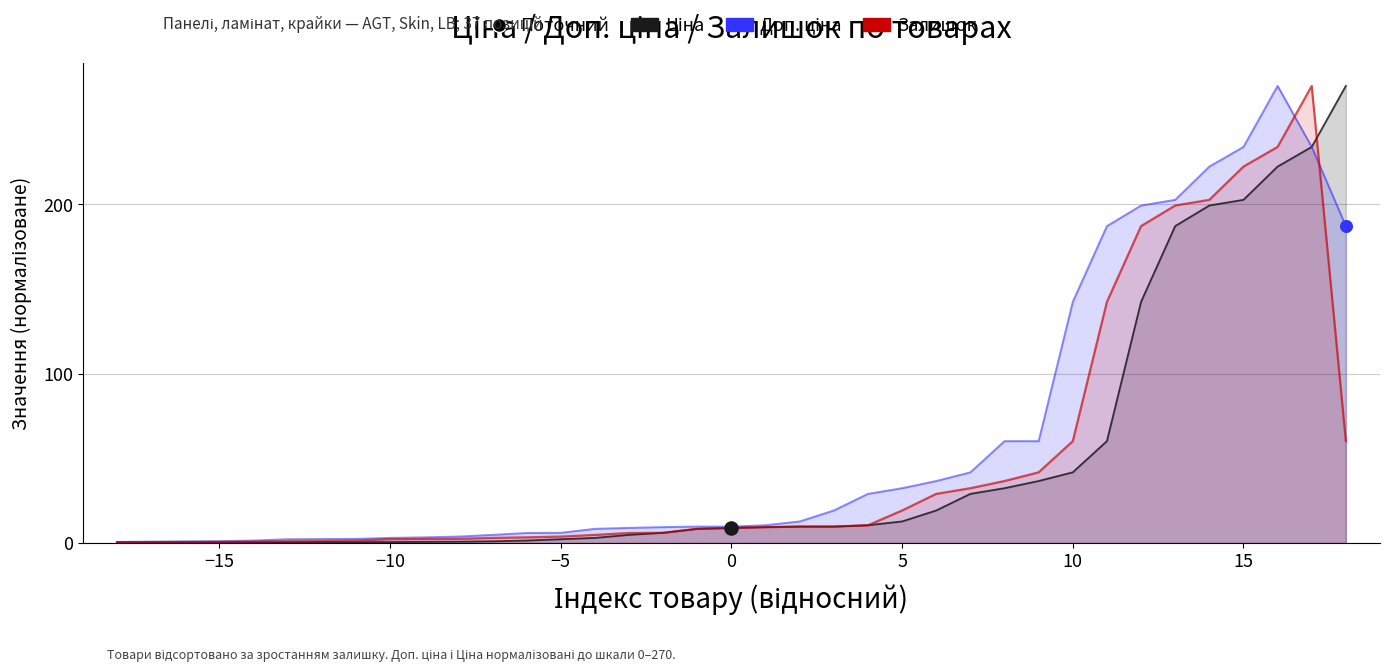

Is the value of McLennan at 36 greater than the value of Italy.Adj at 17?

Yes